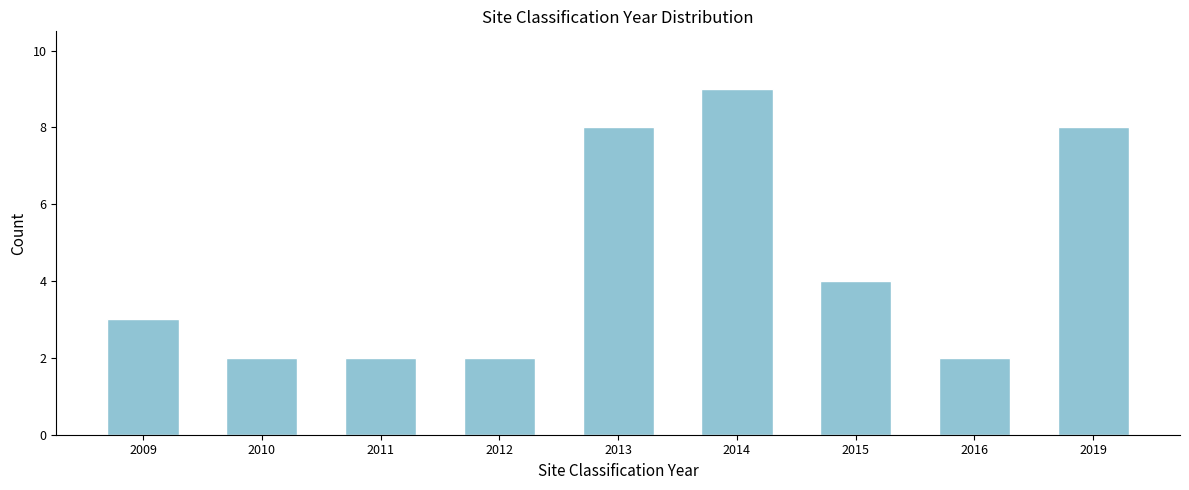

Reading left to right, what are all the values shown in this chart?

3	2	2	2	8	9	4	2	8